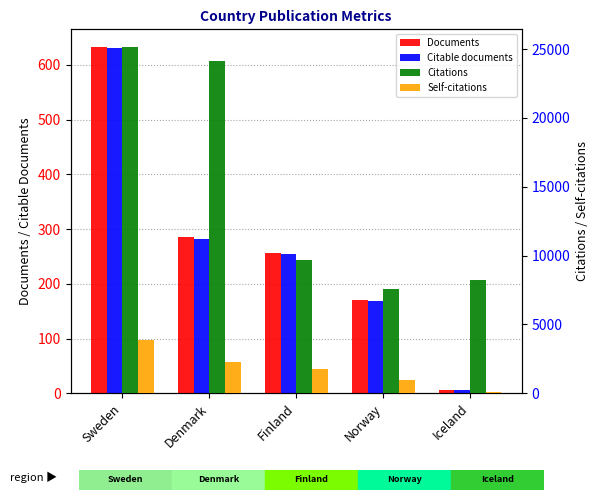

How many bars are there in each group?

4